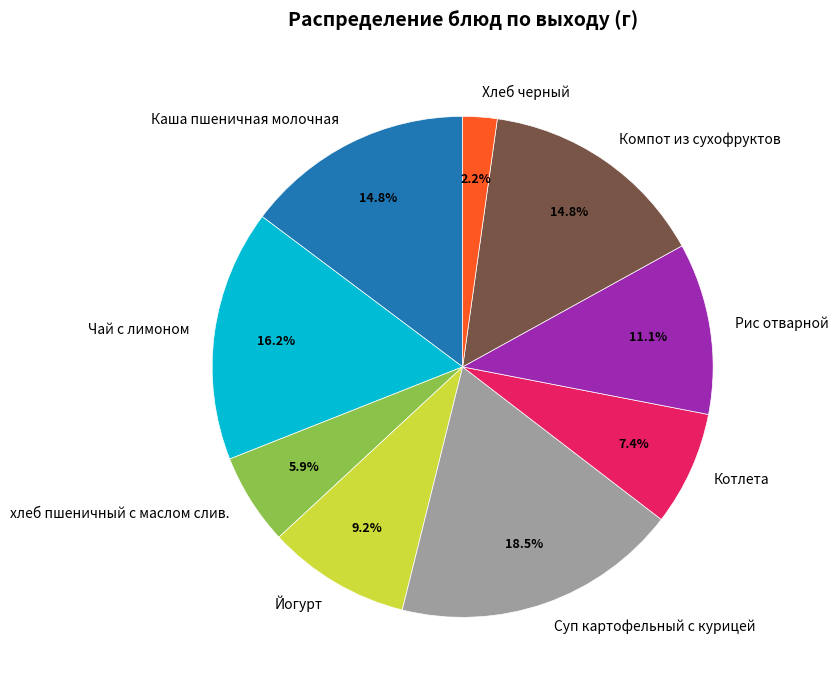

Count the number of slices in the pie.

9